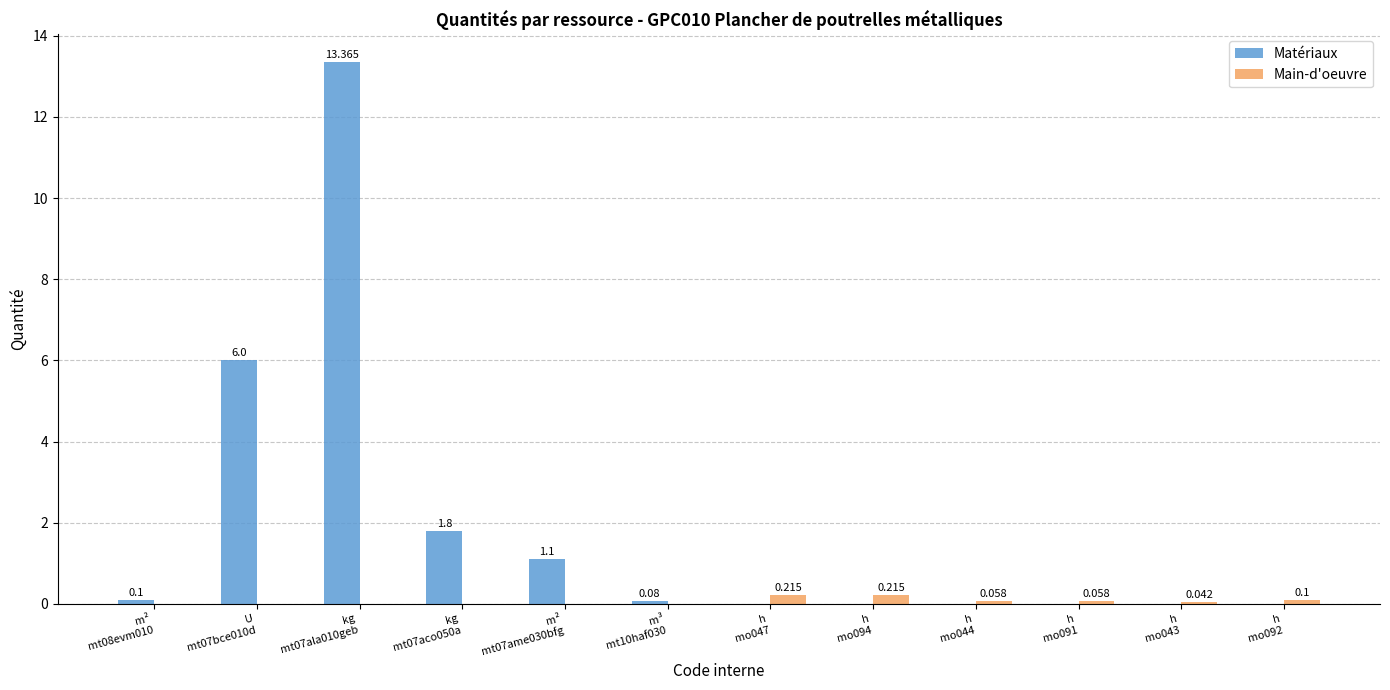

True or false: Matériaux has a value of -5.8 at h
mo047.

False